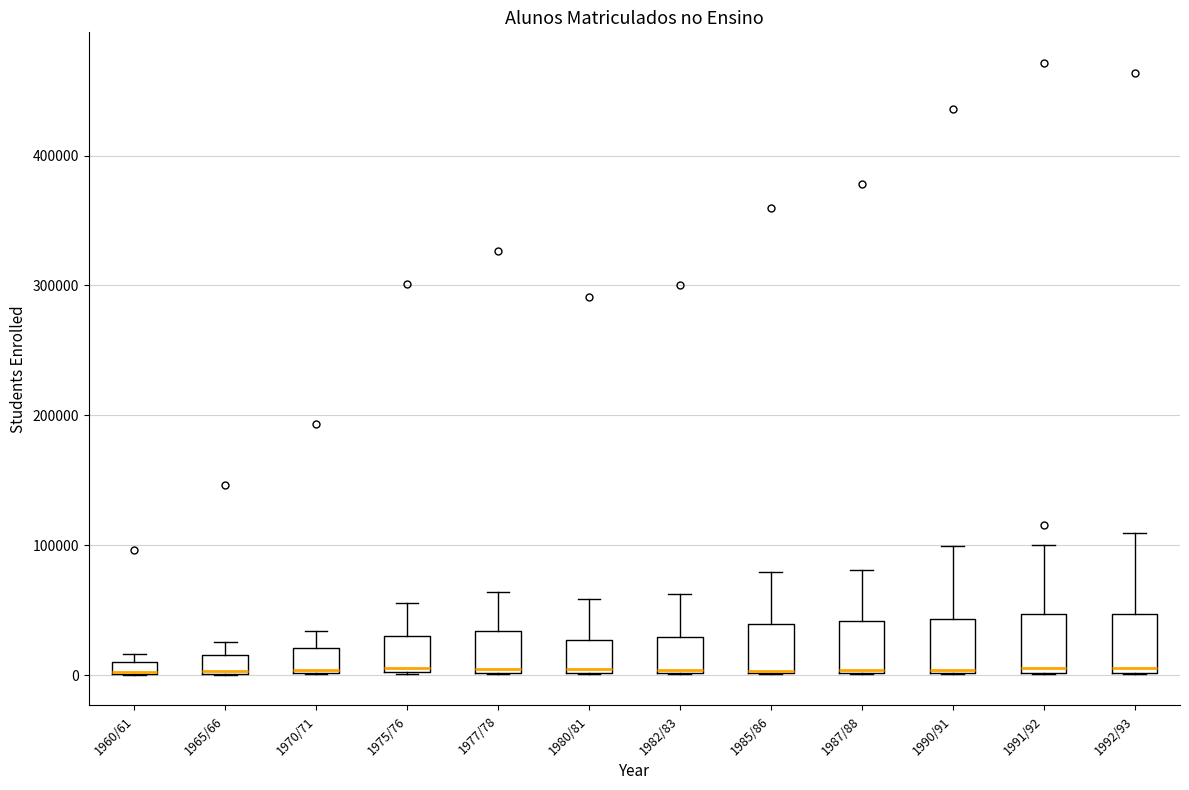

Where is the lower edge of the box for 1991/92 on the y-axis? The values are not printed on the chart, so give them approximately, as read against the axis.

0